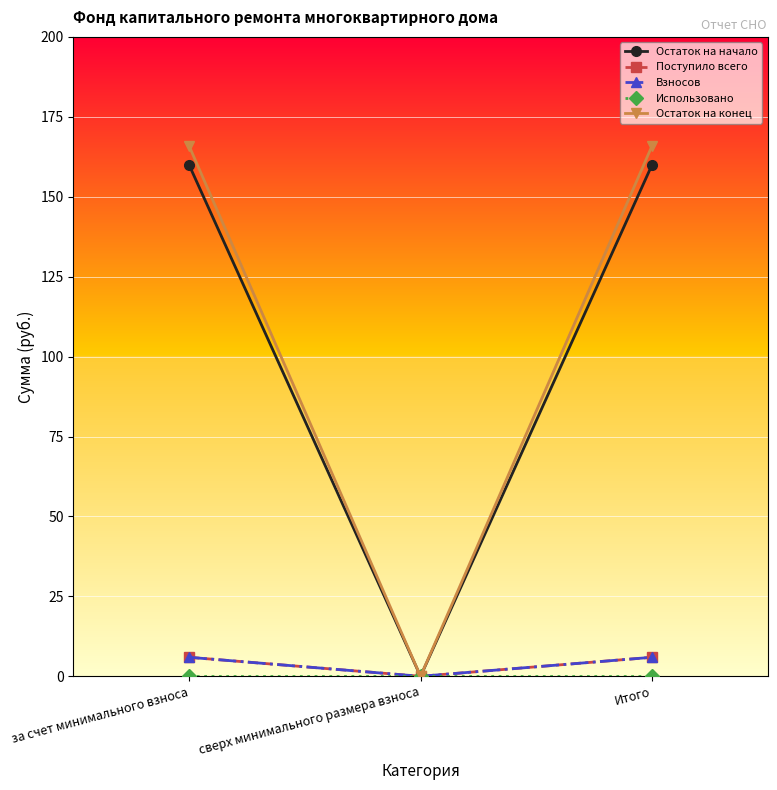

Does the chart have visible grid lines?

Yes